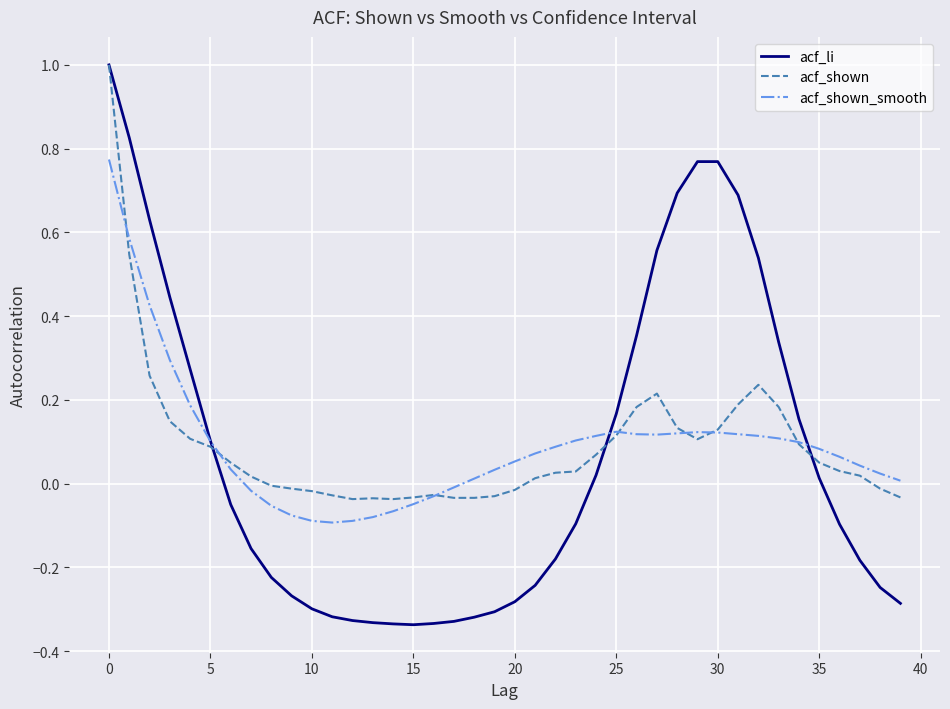

What is the maximum value shown in the chart?

1.0